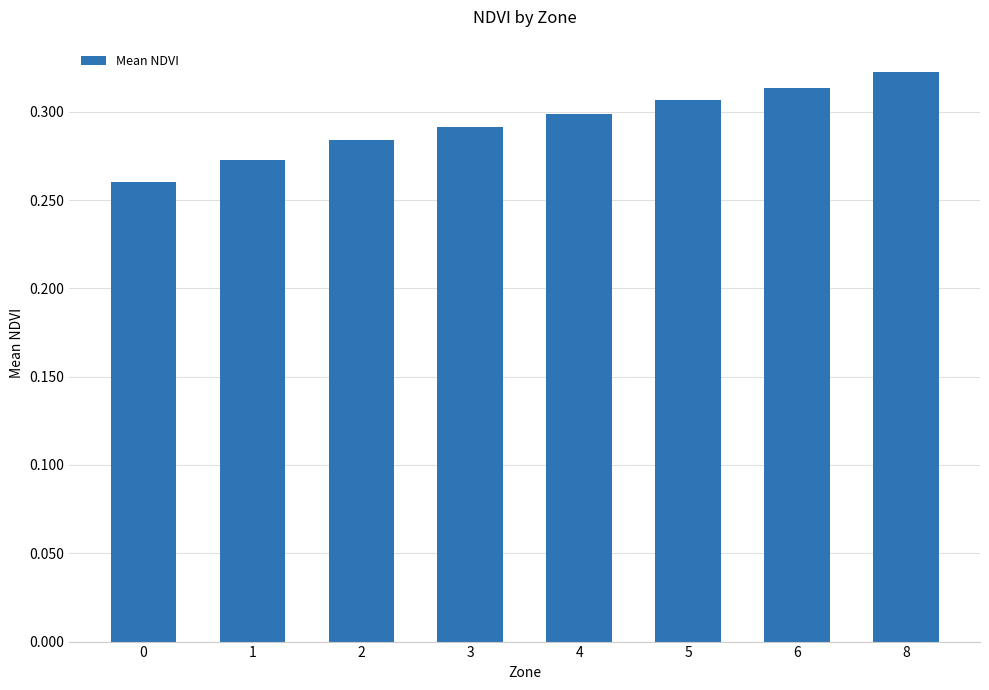

Count the values in the range 0 to 1.

8